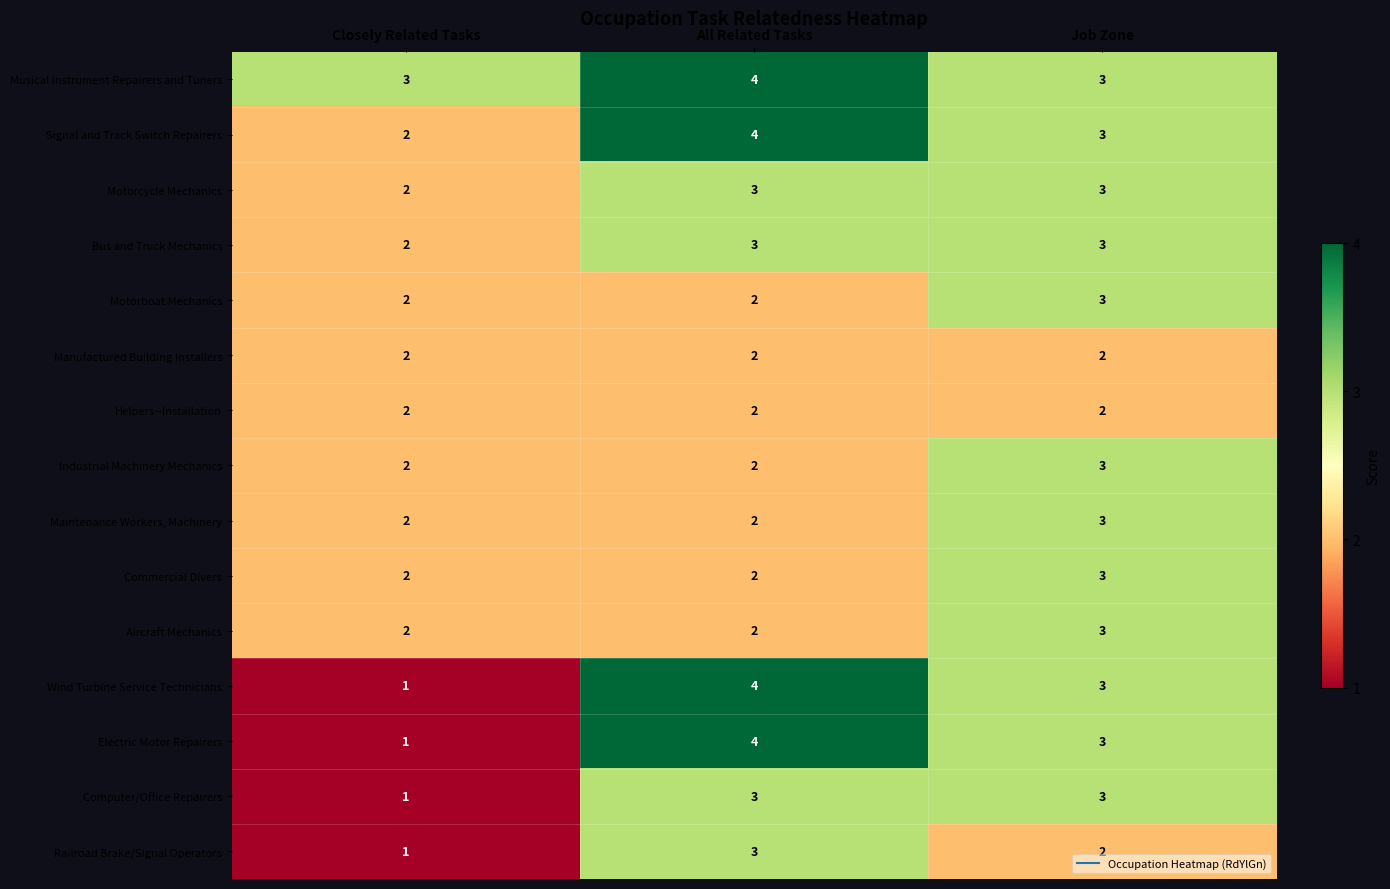

What is the total value across all series at All Related Tasks?

42